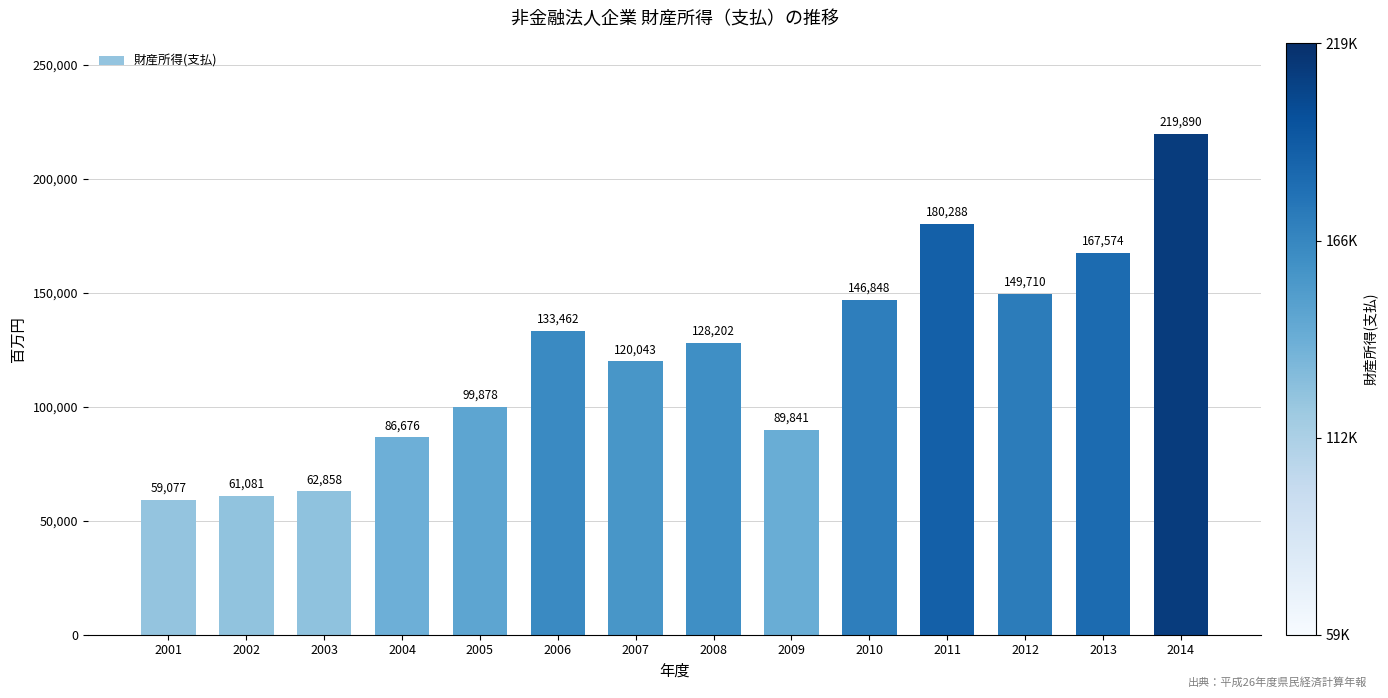

What is the sum of all values?

1705428